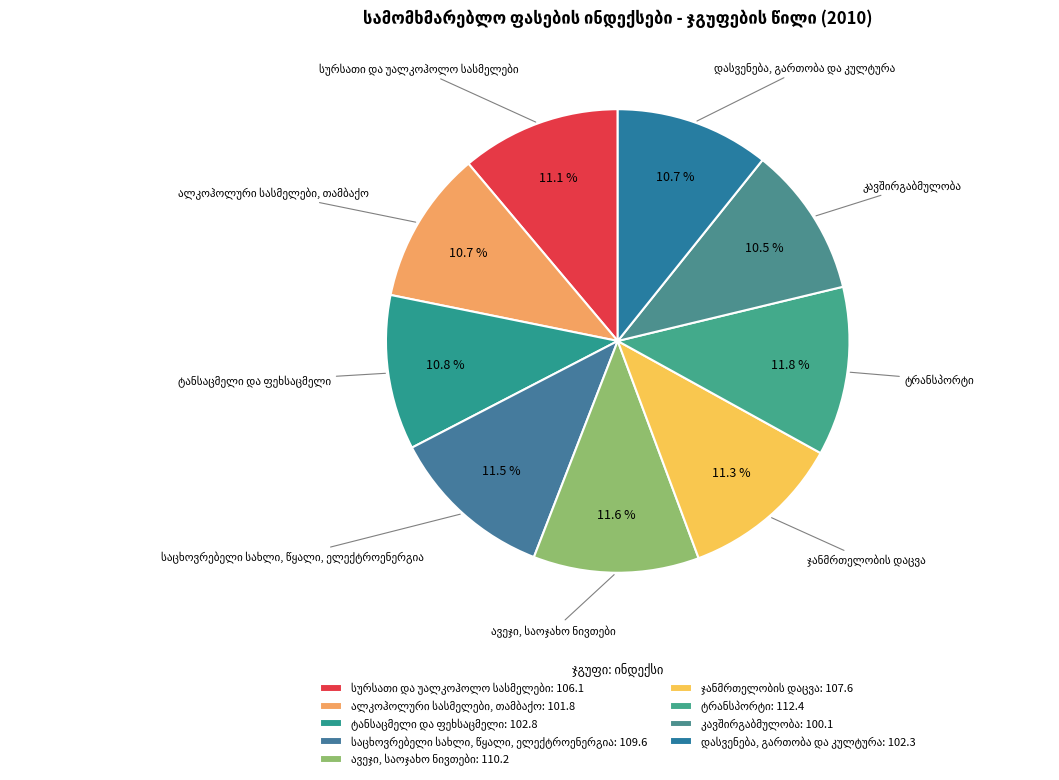

The ავეჯი, საოჯახო ნივთები slice represents 21% of the pie. True or false?

False